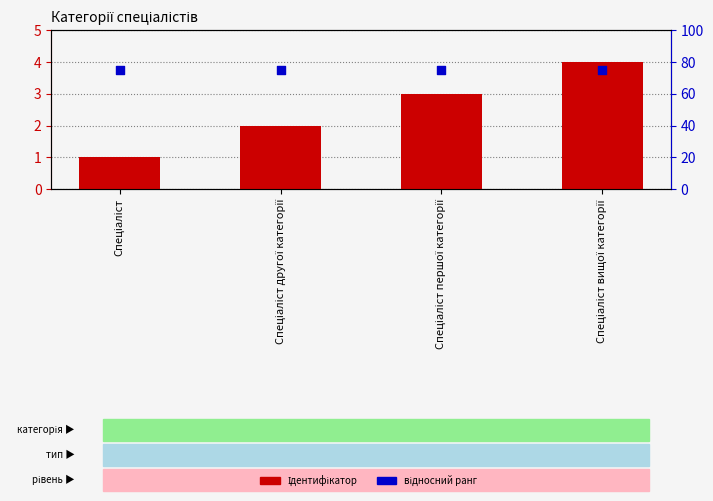

What are all the series names shown in the legend?

Ідентифікатор, відносний ранг